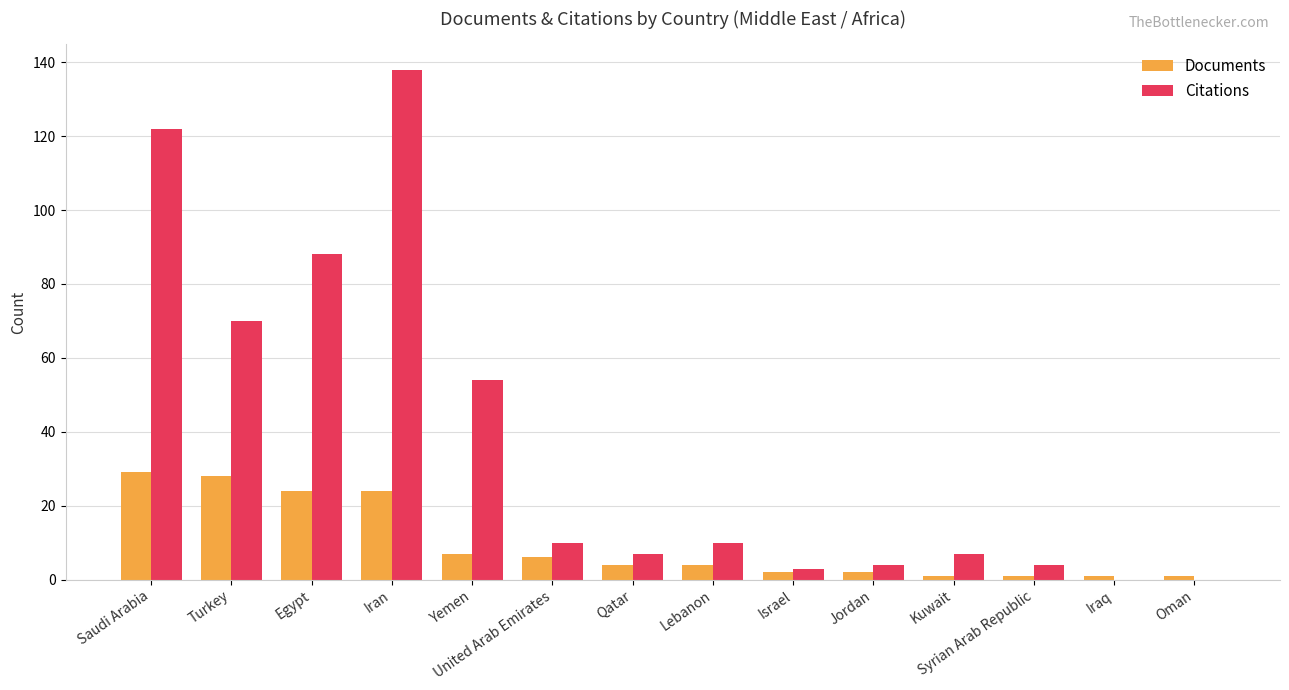

Which series has the largest total across all categories?

Citations